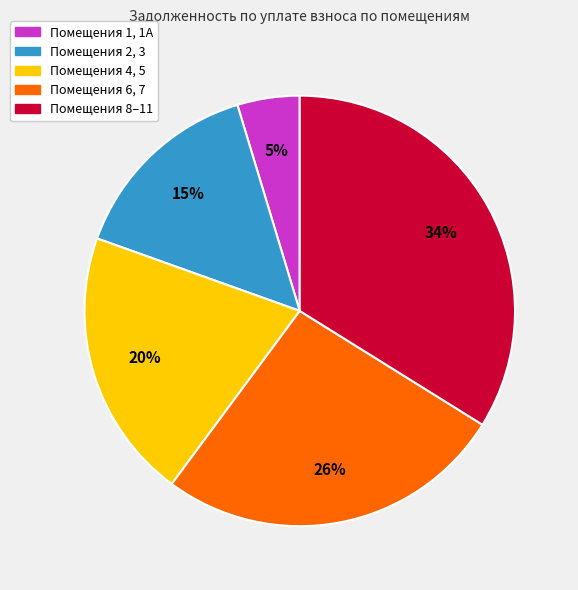

To the nearest percent, what is the average slice percentage?

20%